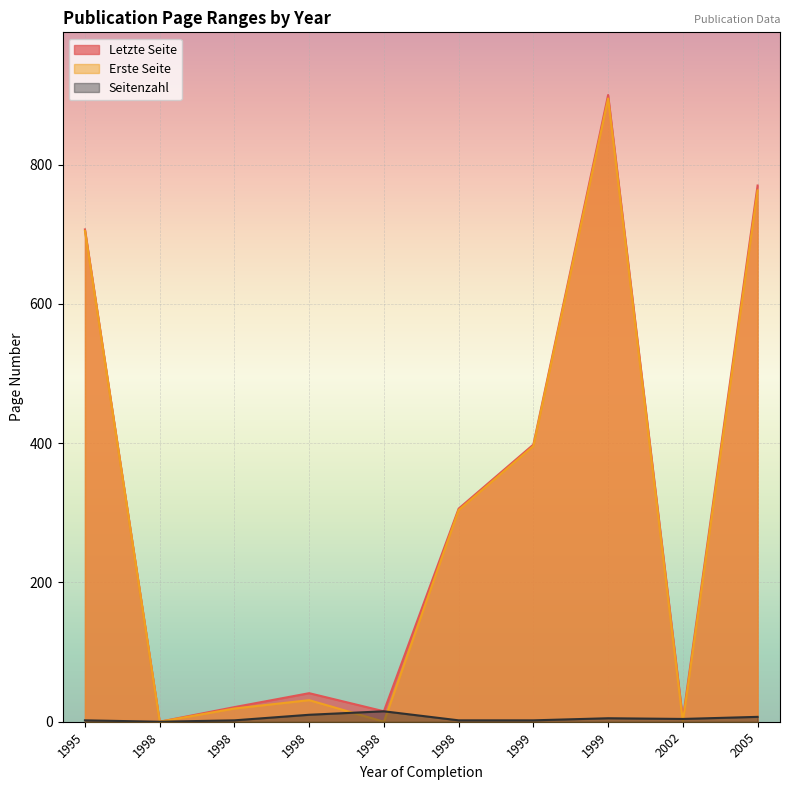

True or false: Erste Seite has more than 1 points higher than both neighbors.

True